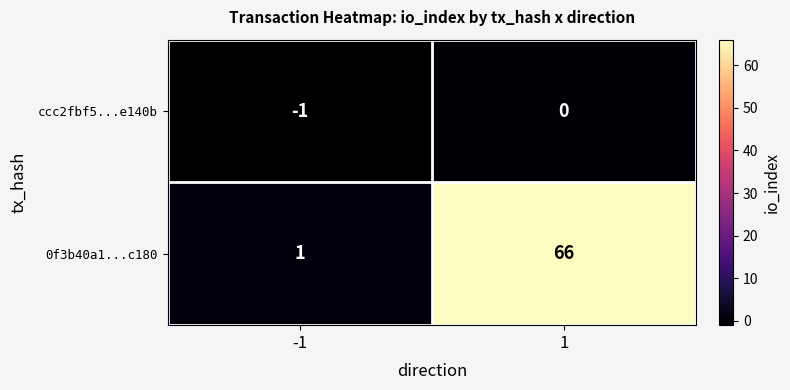

Rank the series at 1 from lowest to highest value.

ccc2fbf5...e140b, 0f3b40a1...c180